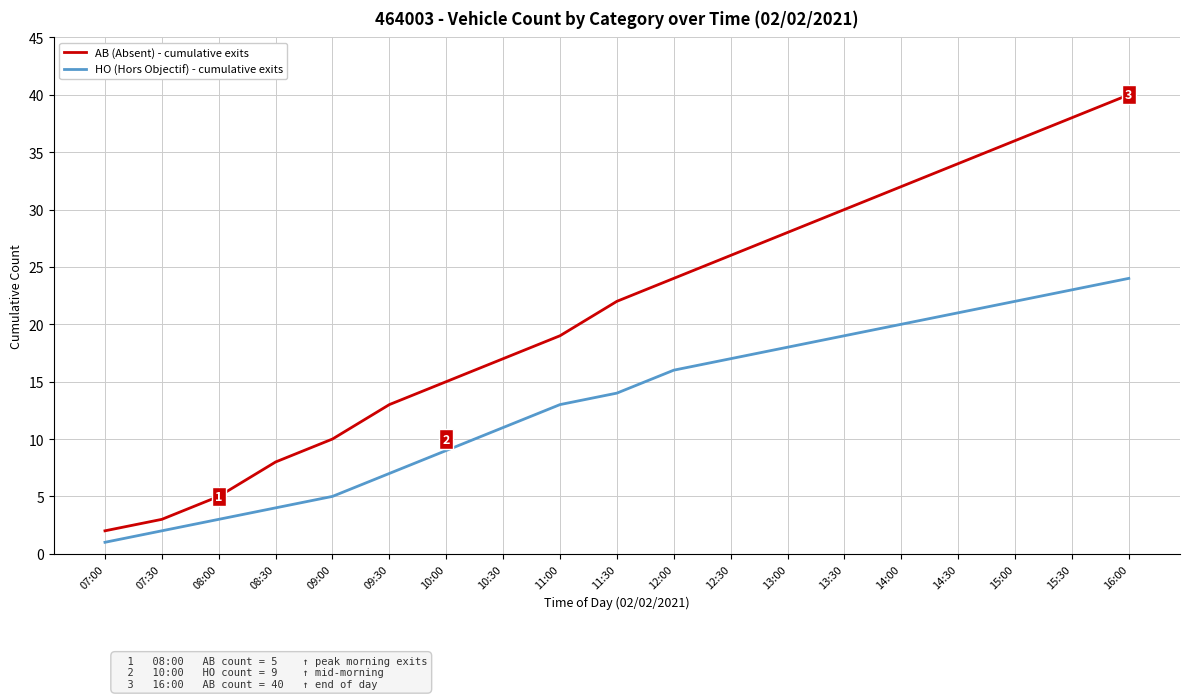

Which series has the largest range (max minus min)?

AB (Absent) - cumulative exits